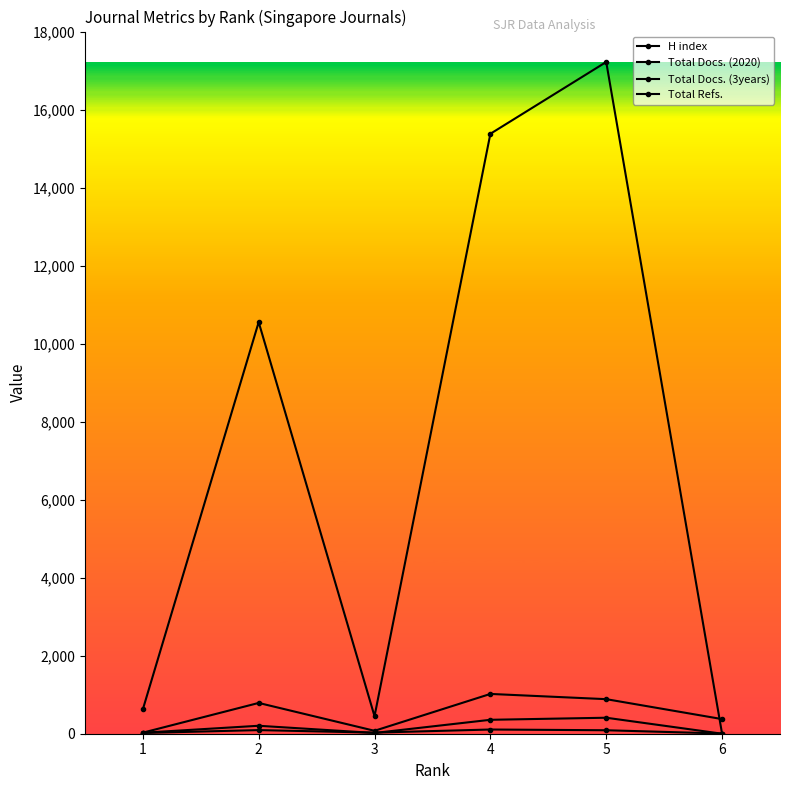

What is the average value of the Total Refs. series?

7370